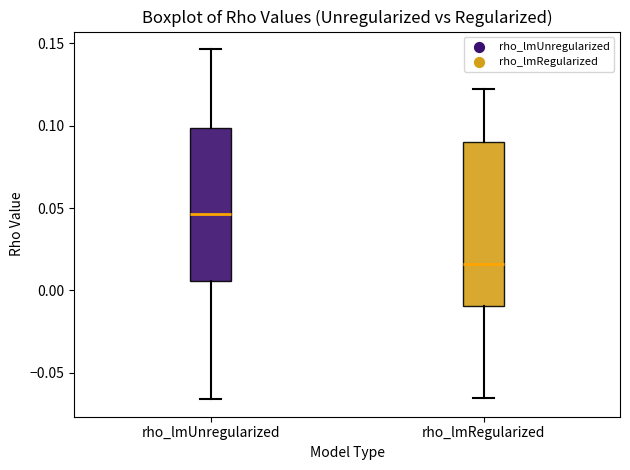

Which box's median line is the lowest?

rho_lmRegularized